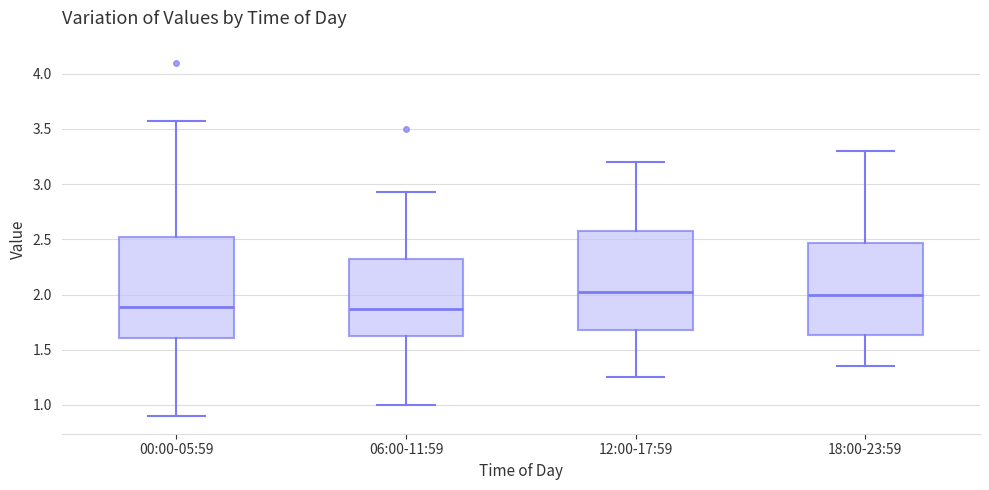

Where is the upper edge of the box for 06:00-11:59 on the y-axis? The values are not printed on the chart, so give them approximately, as read against the axis.

2.35